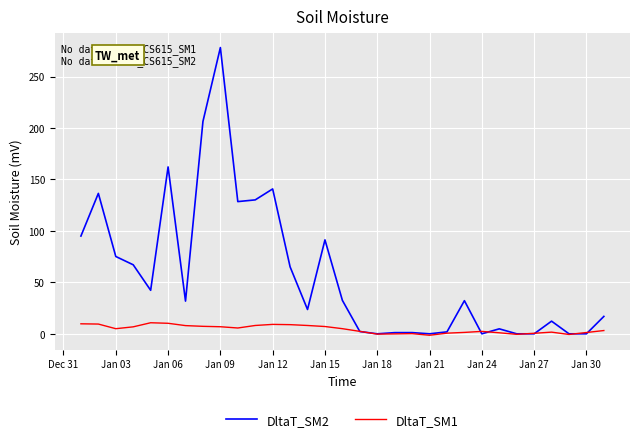

Which series has the largest total across all categories?

DltaT_SM2